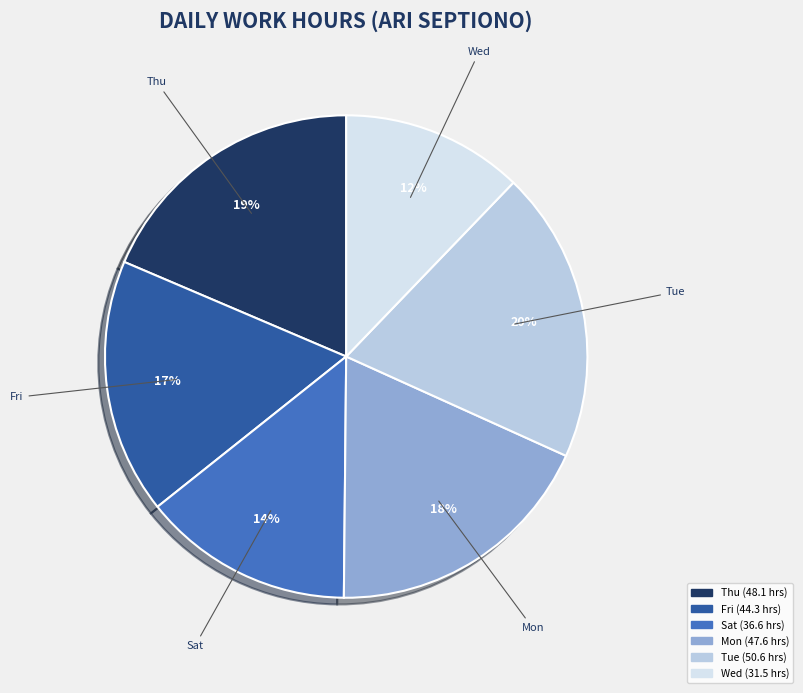

Is there a majority slice in this chart?

No